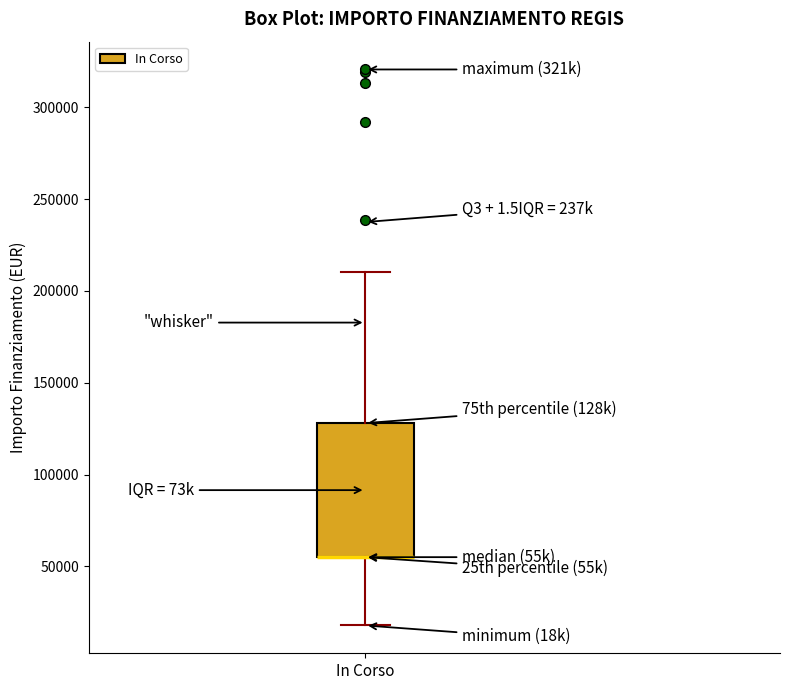

Transcribe this box plot: give where the median line is, the range the box spans, and where the two whiskers end, as read against the y-axis. The values are not printed on the chart, so give them approximately, as read against the axis.

median 55000 (drawn on the box's lower edge), box 55000 to 130000, whiskers 20000 to 210000